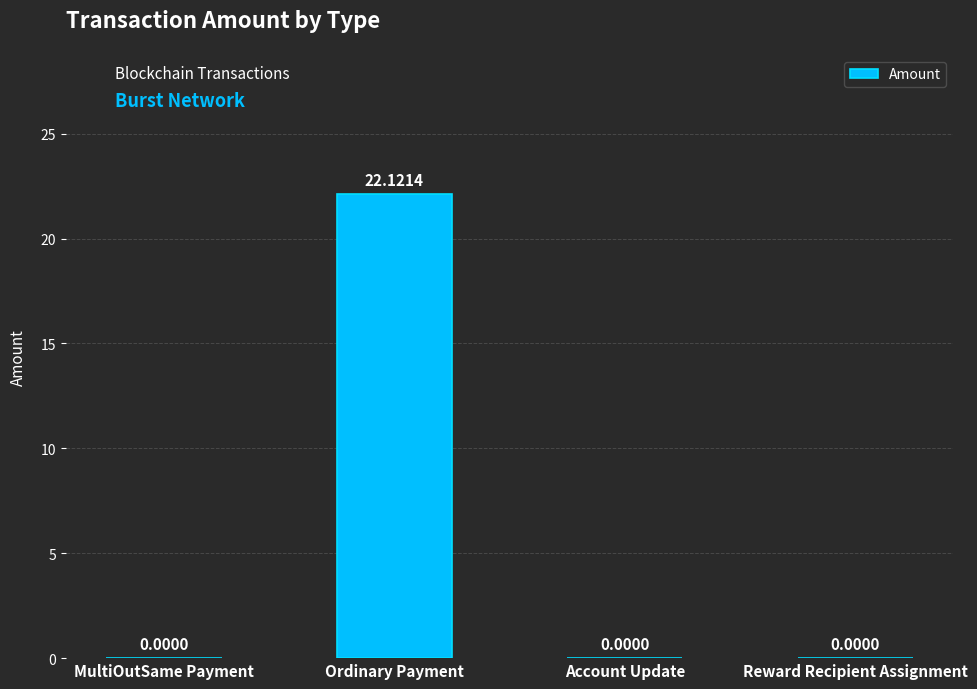

At which category does the chart reach its peak across all series?

Ordinary Payment